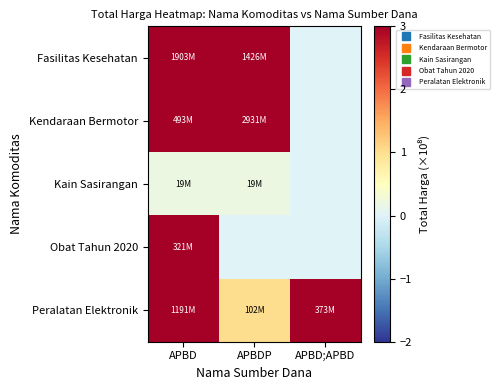

What is the total value across all series at APBD?

39.3